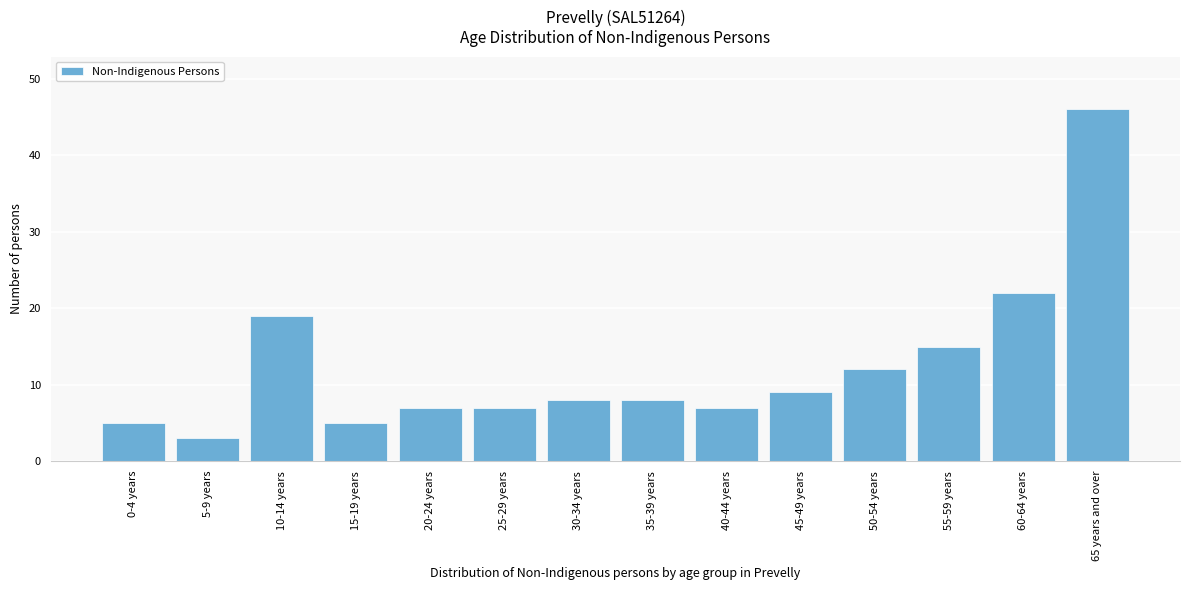

Reading left to right, what are all the values shown in this chart?

0-4 years=5	5-9 years=3	10-14 years=19	15-19 years=5	20-24 years=7	25-29 years=7	30-34 years=8	35-39 years=8	40-44 years=7	45-49 years=9	50-54 years=12	55-59 years=15	60-64 years=22	65 years and over=46